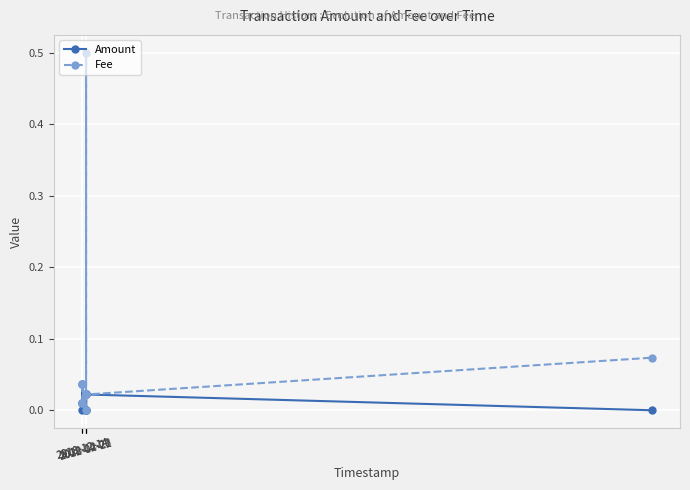

How many values in Amount are above zero?

7